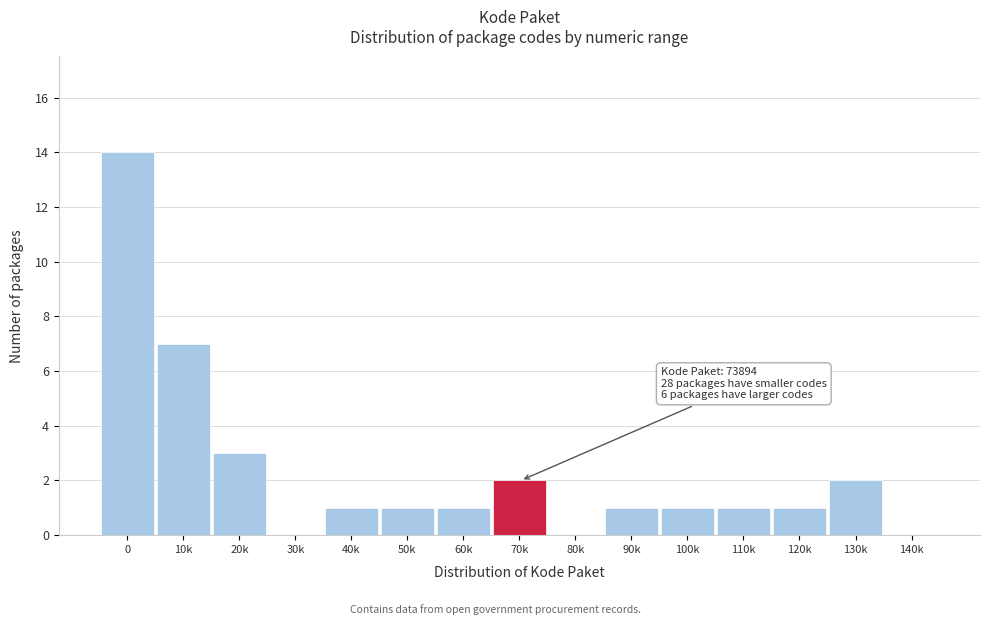

Reading right to left, list all the values displayed in this chart.

140k=0	130k=2	120k=1	110k=1	100k=1	90k=1	80k=0	70k=2	60k=1	50k=1	40k=1	30k=0	20k=3	10k=7	0=14